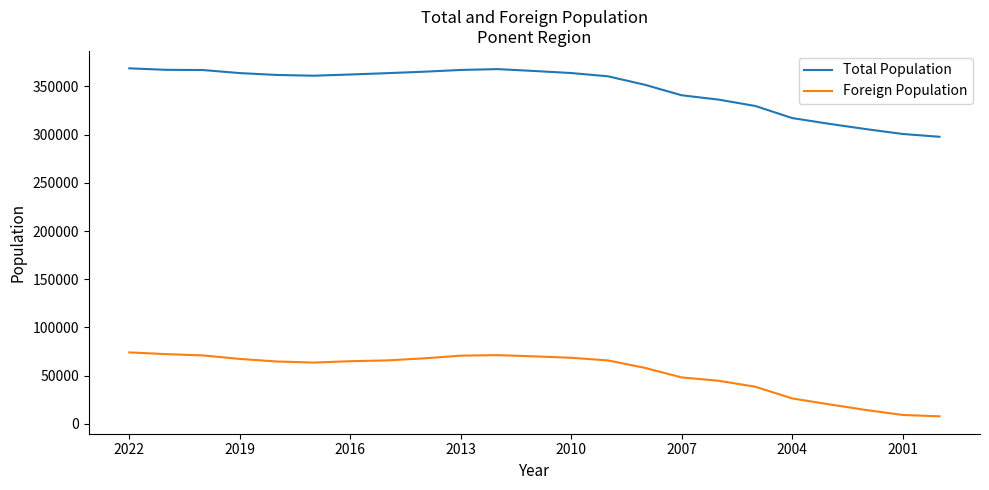

At how many categories does at least one series exceed 100613?

23